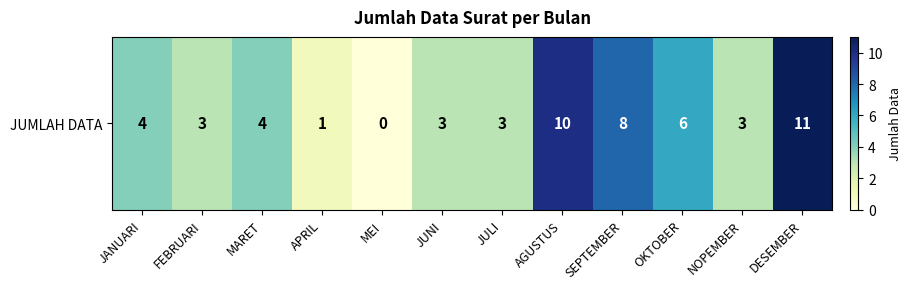

At which label does the data first exceed 4?

AGUSTUS